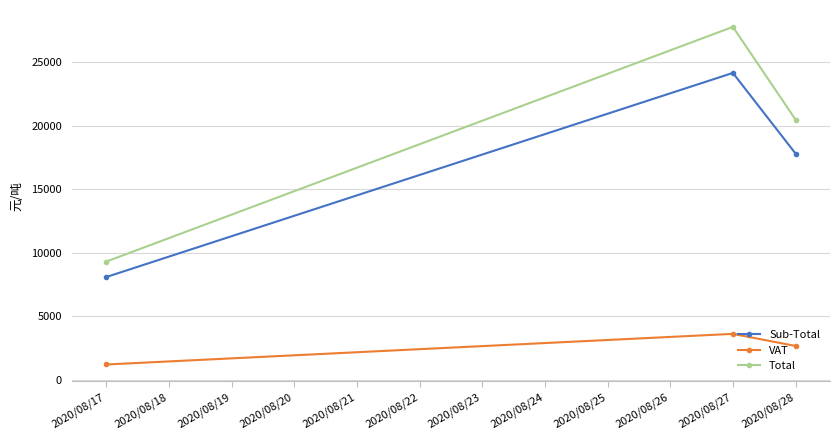

What is the greatest value displayed?

27791.1